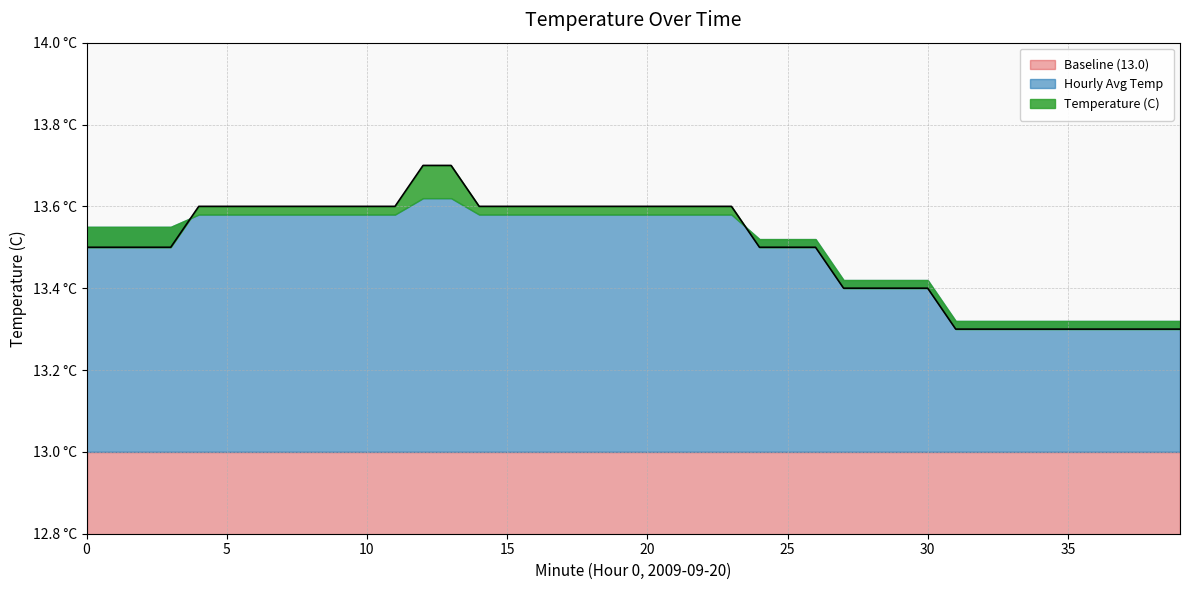

The value of Baseline (13.0) at 22 is 6.0. True or false?

False